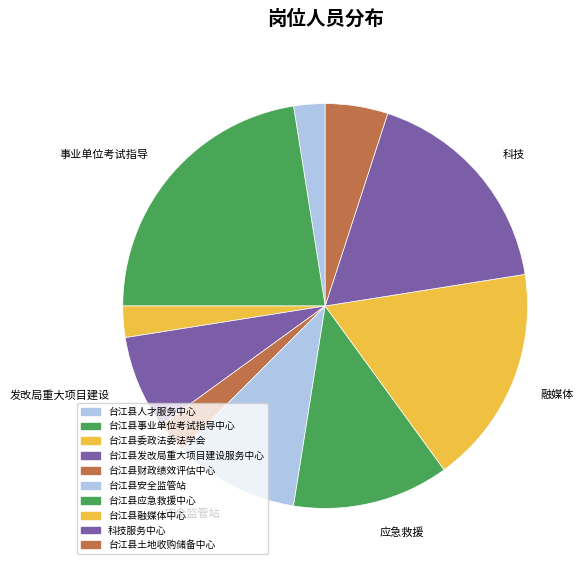

Is it true that 科技服务中心 is 18% of the pie?

True